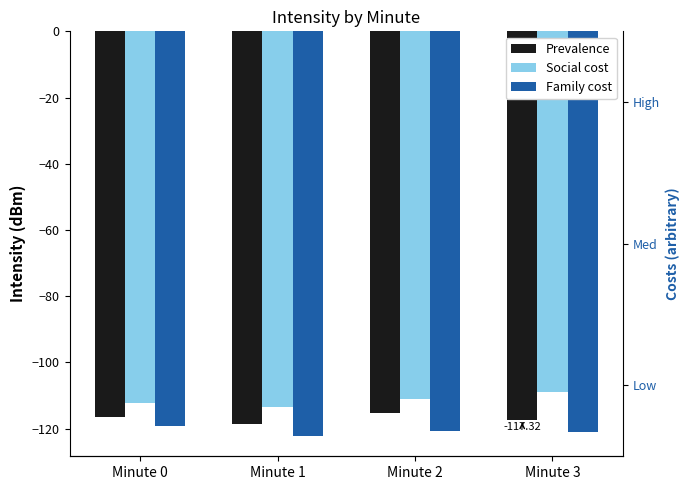

How many data points in Family cost are less than -120?

3